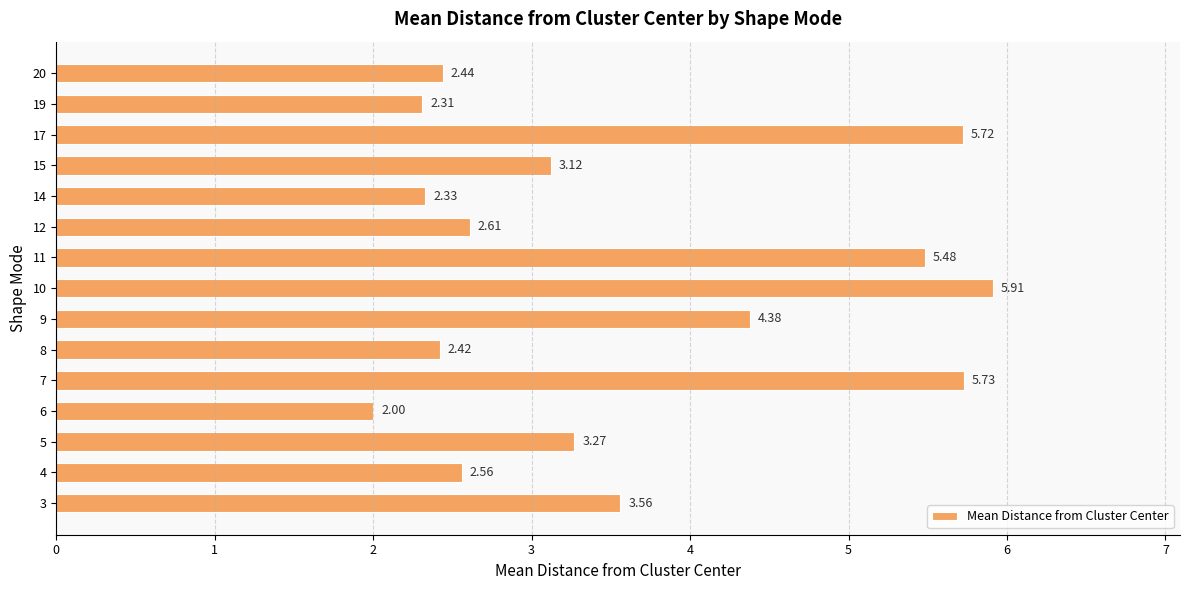

List the labels in order of value, smallest first.

6, 19, 14, 8, 20, 4, 12, 15, 5, 3, 9, 11, 17, 7, 10